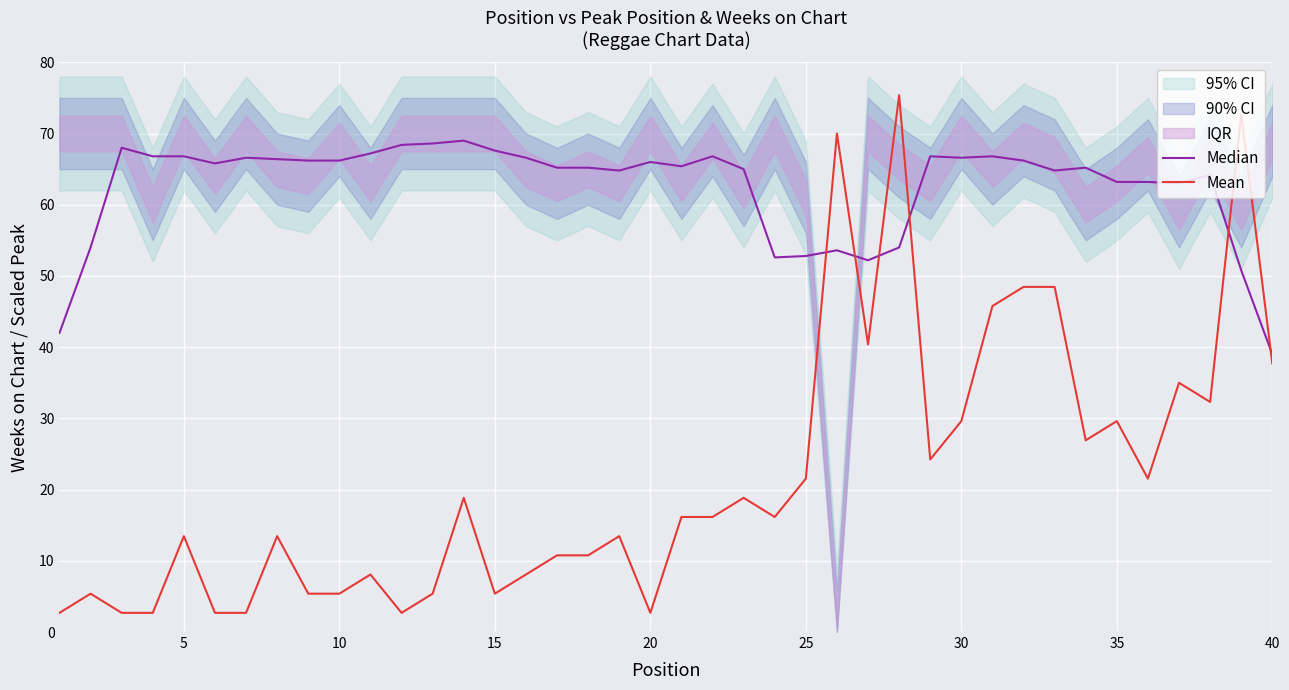

Reading left to right, list all the values displayed in this chart.

Median: 42.0	54.0	68.0	66.8	66.8	65.8	66.6	66.4	66.2	66.2	67.2	68.4	68.6	69.0	67.6	66.6	65.2	65.2	64.8	66.0	65.4	66.8	65.0	52.6	52.8	53.6	52.2	54.0	66.8	66.6	66.8	66.2	64.8	65.2	63.2	63.2	63.0	64.2	50.8	39.0
Mean: 2.7	5.4	2.7	2.7	13.5	2.7	2.7	13.5	5.4	5.4	8.1	2.7	5.4	18.8	5.4	8.1	10.8	10.8	13.5	2.7	16.2	16.2	18.8	16.2	21.5	70.0	40.4	75.4	24.2	29.6	45.8	48.5	48.5	26.9	29.6	21.5	35.0	32.3	72.7	37.7